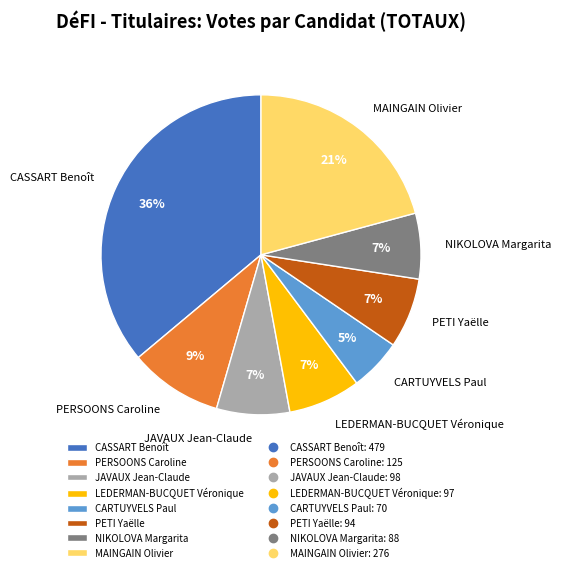

Is it true that CARTUYVELS Paul is 5% of the pie?

True